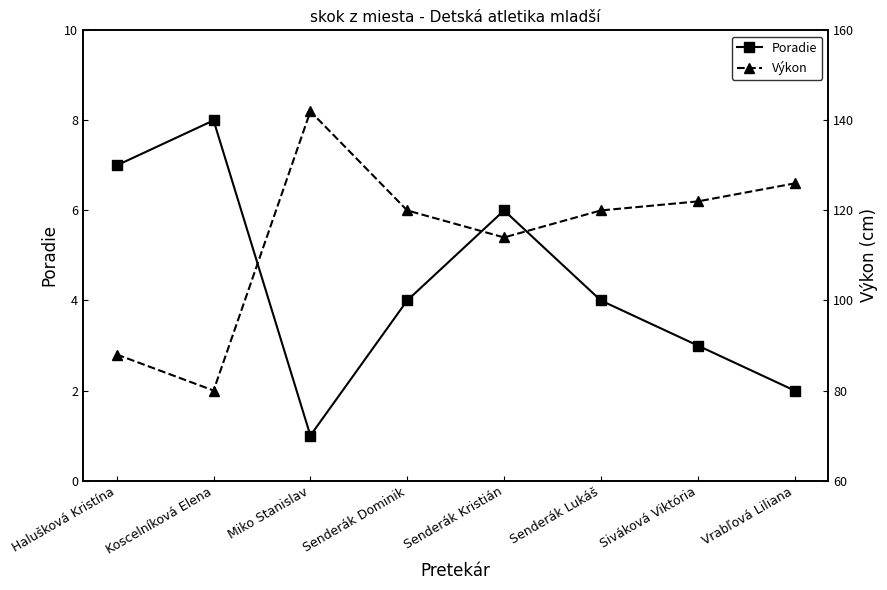

Which series has the largest total across all categories?

Výkon